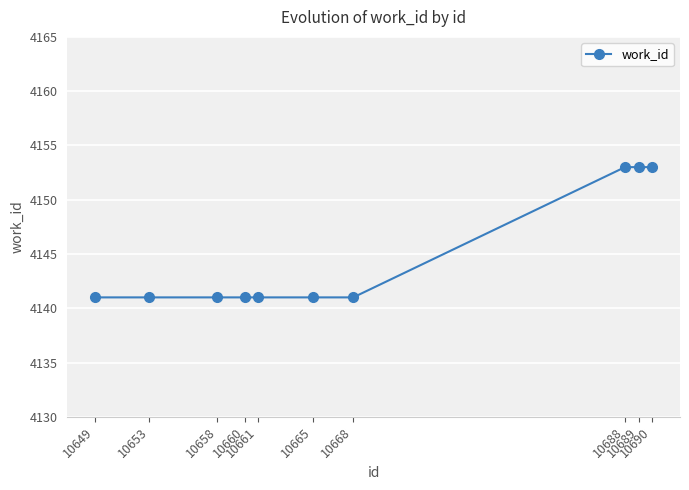

The chart shows a value of 4141 at 10665. True or false?

True